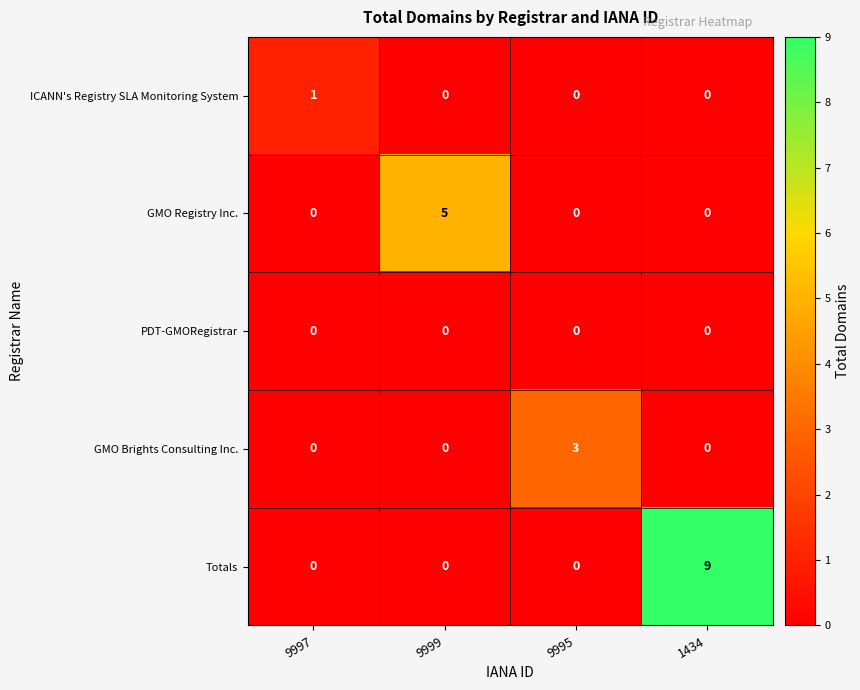

Reading left to right, list all the values displayed in this chart.

ICANN's Registry SLA Monitoring System: 9997=1	9999=0	9995=0	1434=0
GMO Registry Inc.: 9997=0	9999=5	9995=0	1434=0
PDT-GMORegistrar: 9997=0	9999=0	9995=0	1434=0
GMO Brights Consulting Inc.: 9997=0	9999=0	9995=3	1434=0
Totals: 9997=0	9999=0	9995=0	1434=9